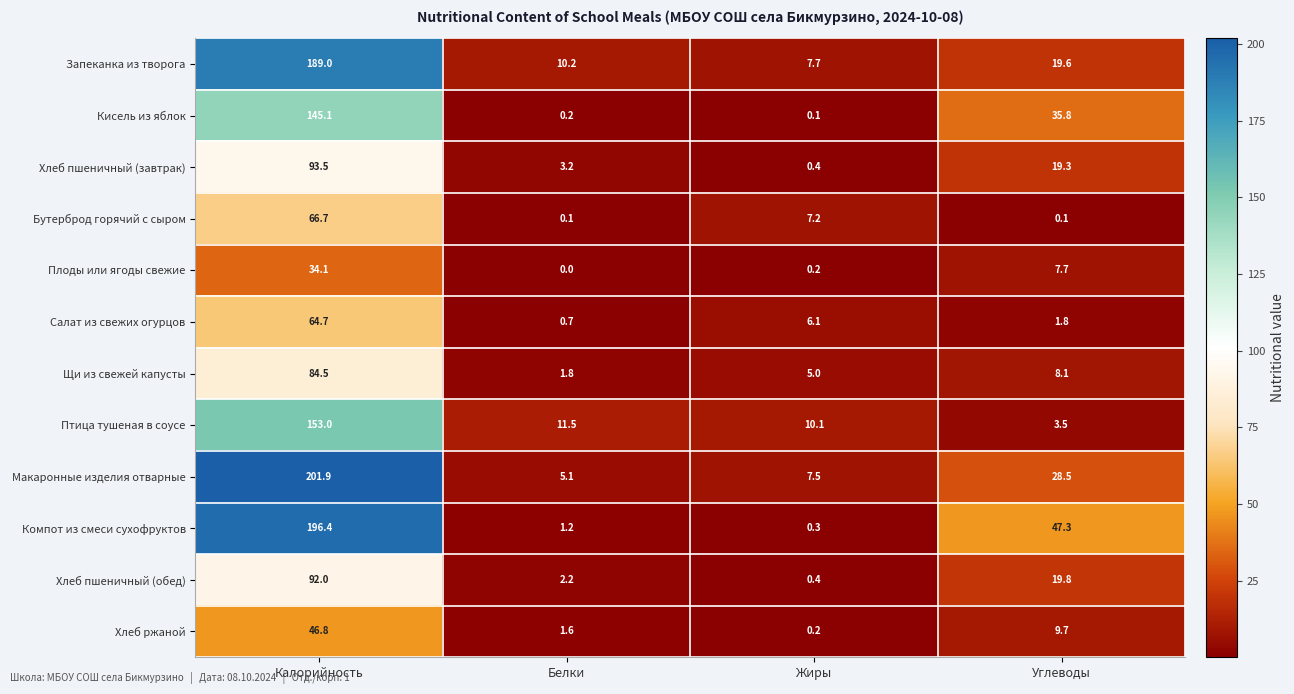

What is the difference between the second highest and second lowest values in the Бутерброд горячий с сыром series?

7.1